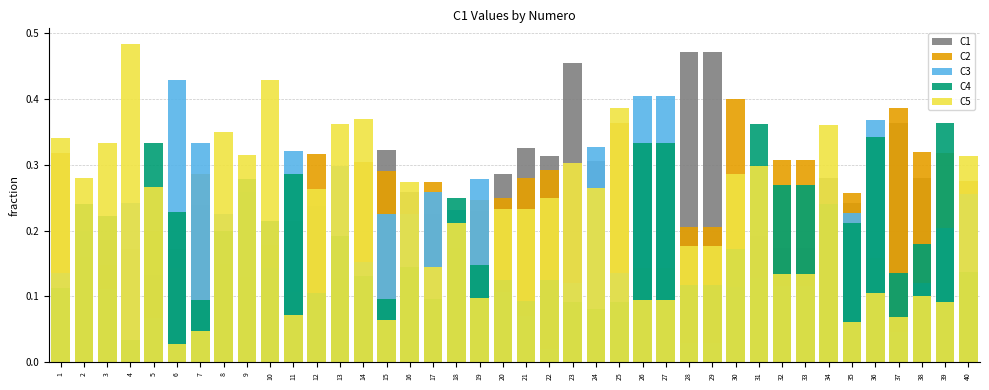

What is the difference between the maximum and minimum values in the C3 series?

0.4